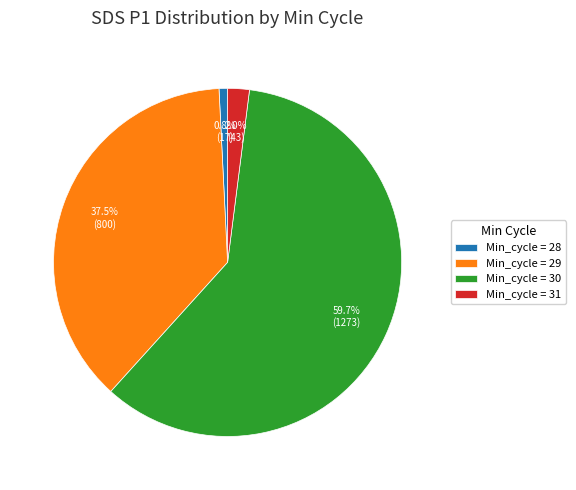

Count the number of slices in the pie.

4